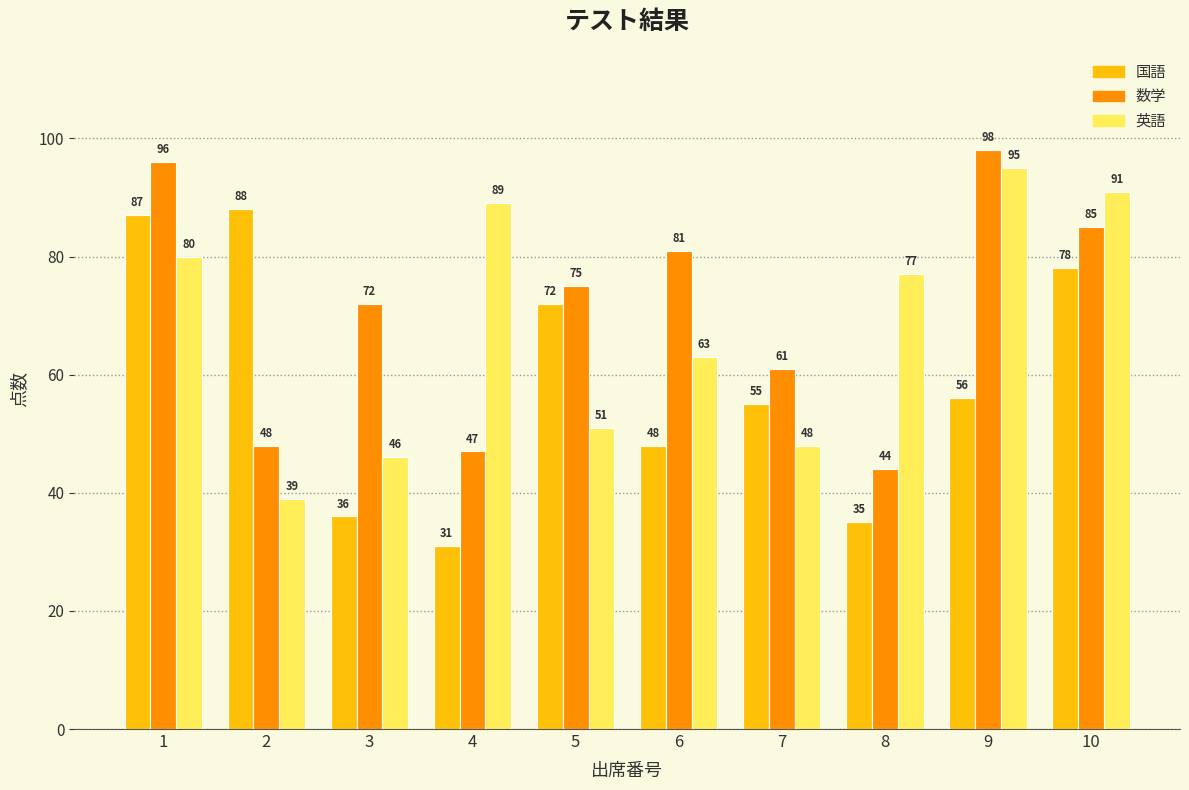

What are all the series names shown in the legend?

国語, 数学, 英語